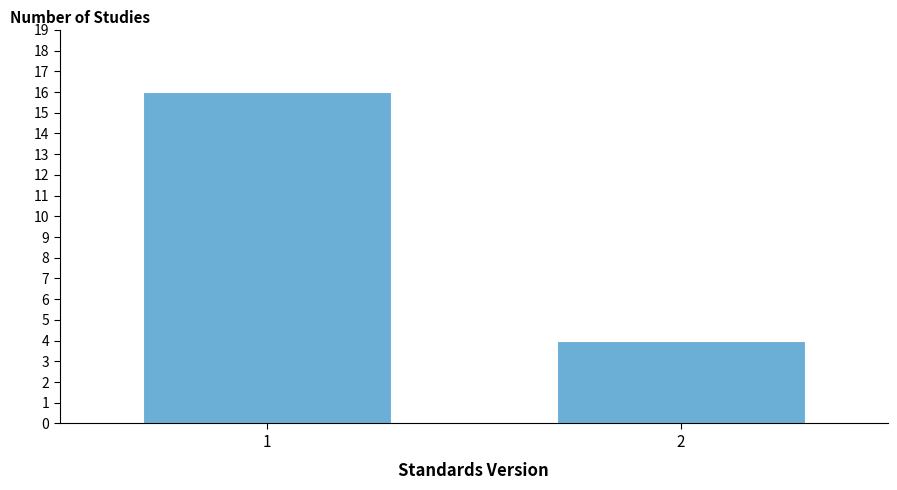

Reading left to right, list all the values displayed in this chart.

1=16	2=4